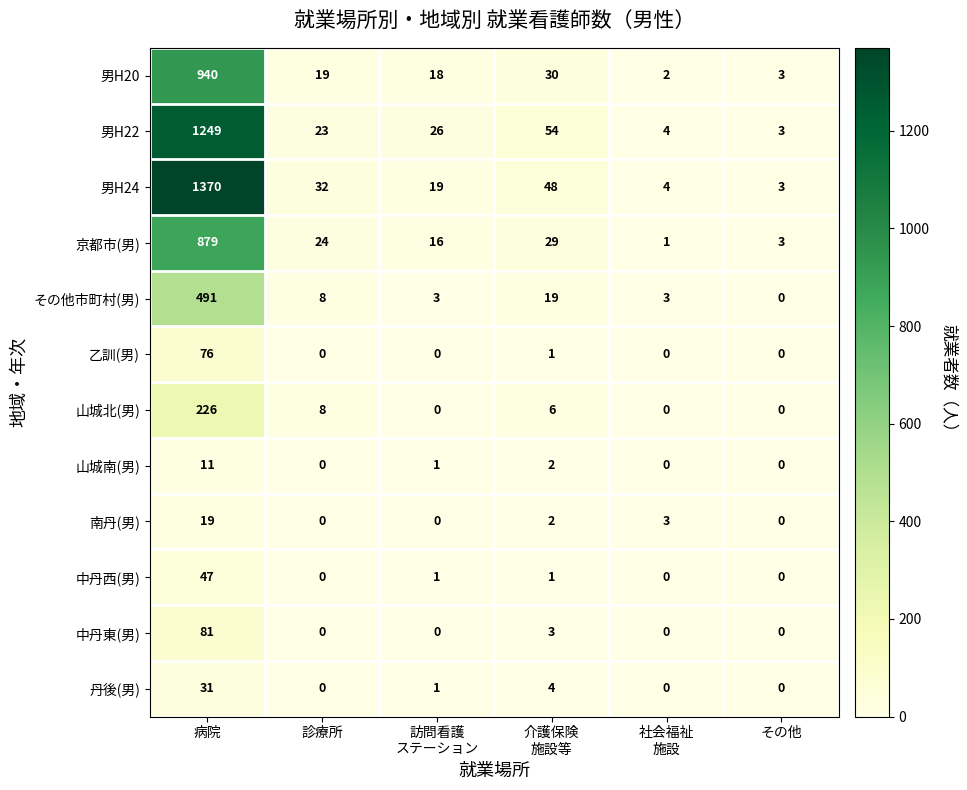

What is the difference between the second highest and minimum values in the 男H22 series?

51